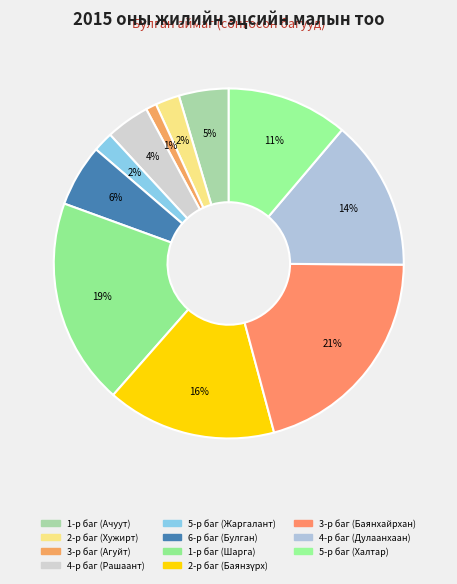

Rank the categories by value from lowest to highest.

3-р баг (Агуйт), 5-р баг (Жаргалант), 2-р баг (Хужирт), 4-р баг (Рашаант), 1-р баг (Ачуут), 6-р баг (Булган), 5-р баг (Халтар), 4-р баг (Дулаанхаан), 2-р баг (Баянзүрх), 1-р баг (Шарга), 3-р баг (Баянхайрхан)